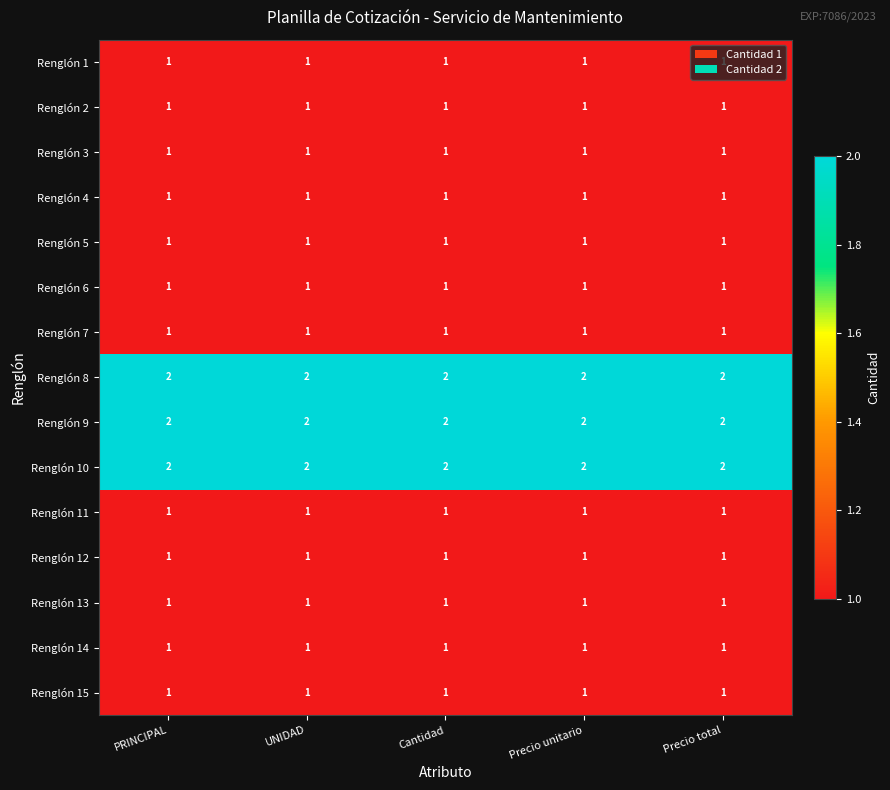

The value of Renglón 2 at Precio unitario is 1. True or false?

True